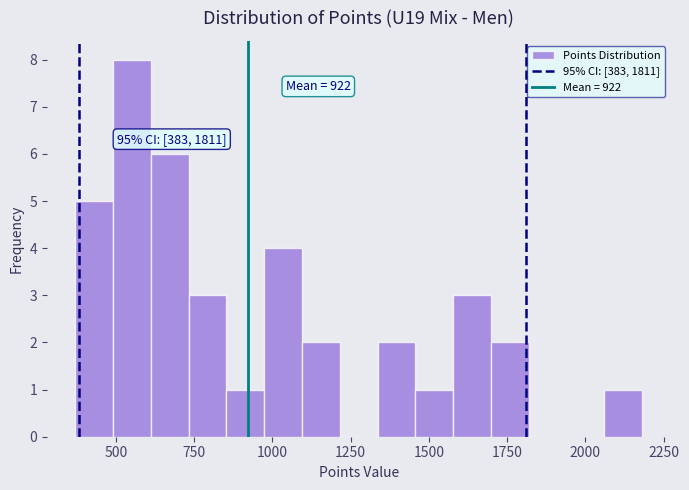

Read against the x-axis, roughly where is the centre of the tallest bar?

550